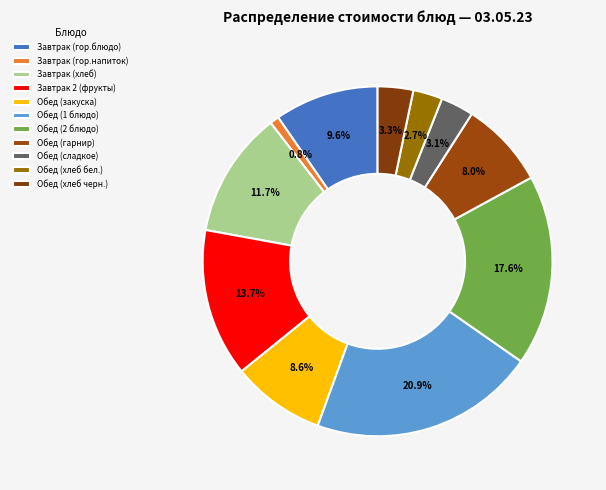

True or false: Завтрак (хлеб) accounts for 12% of the total.

True